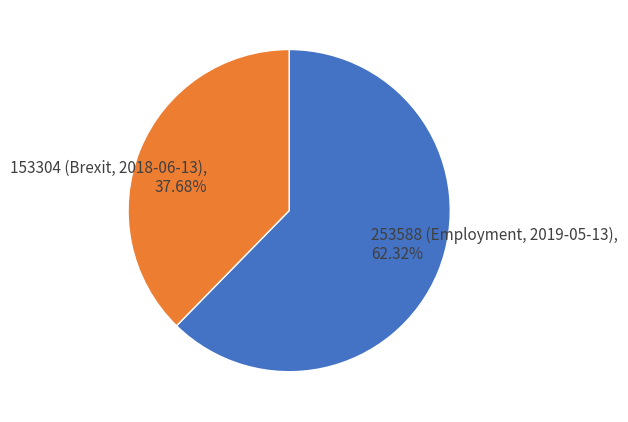

Combined, what portion of the pie is 153304 (Brexit, 2018-06-13) and 253588 (Employment, 2019-05-13)?

100.0%